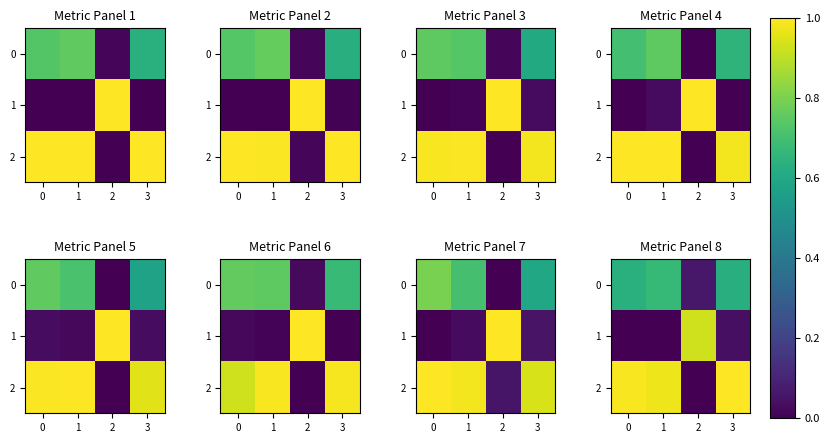

Is the value of 0 at 3 greater than the value of 2 at 1?

No